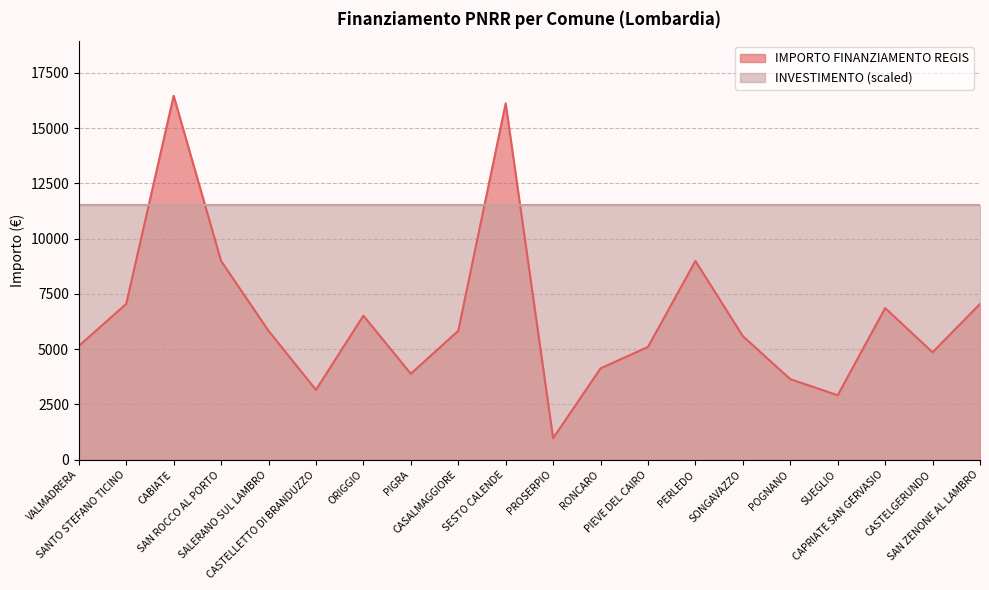

Approximately how many times larger is the value at PIGRA compared to SUEGLIO?

1.3